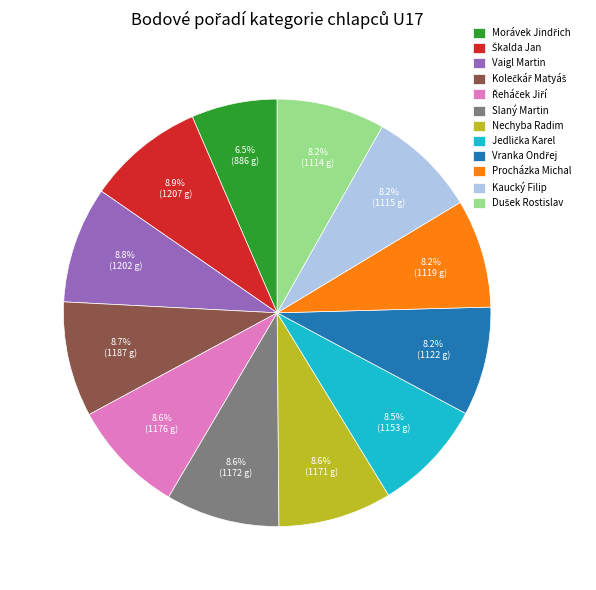

True or false: Vaigl Martin accounts for 9% of the total.

True